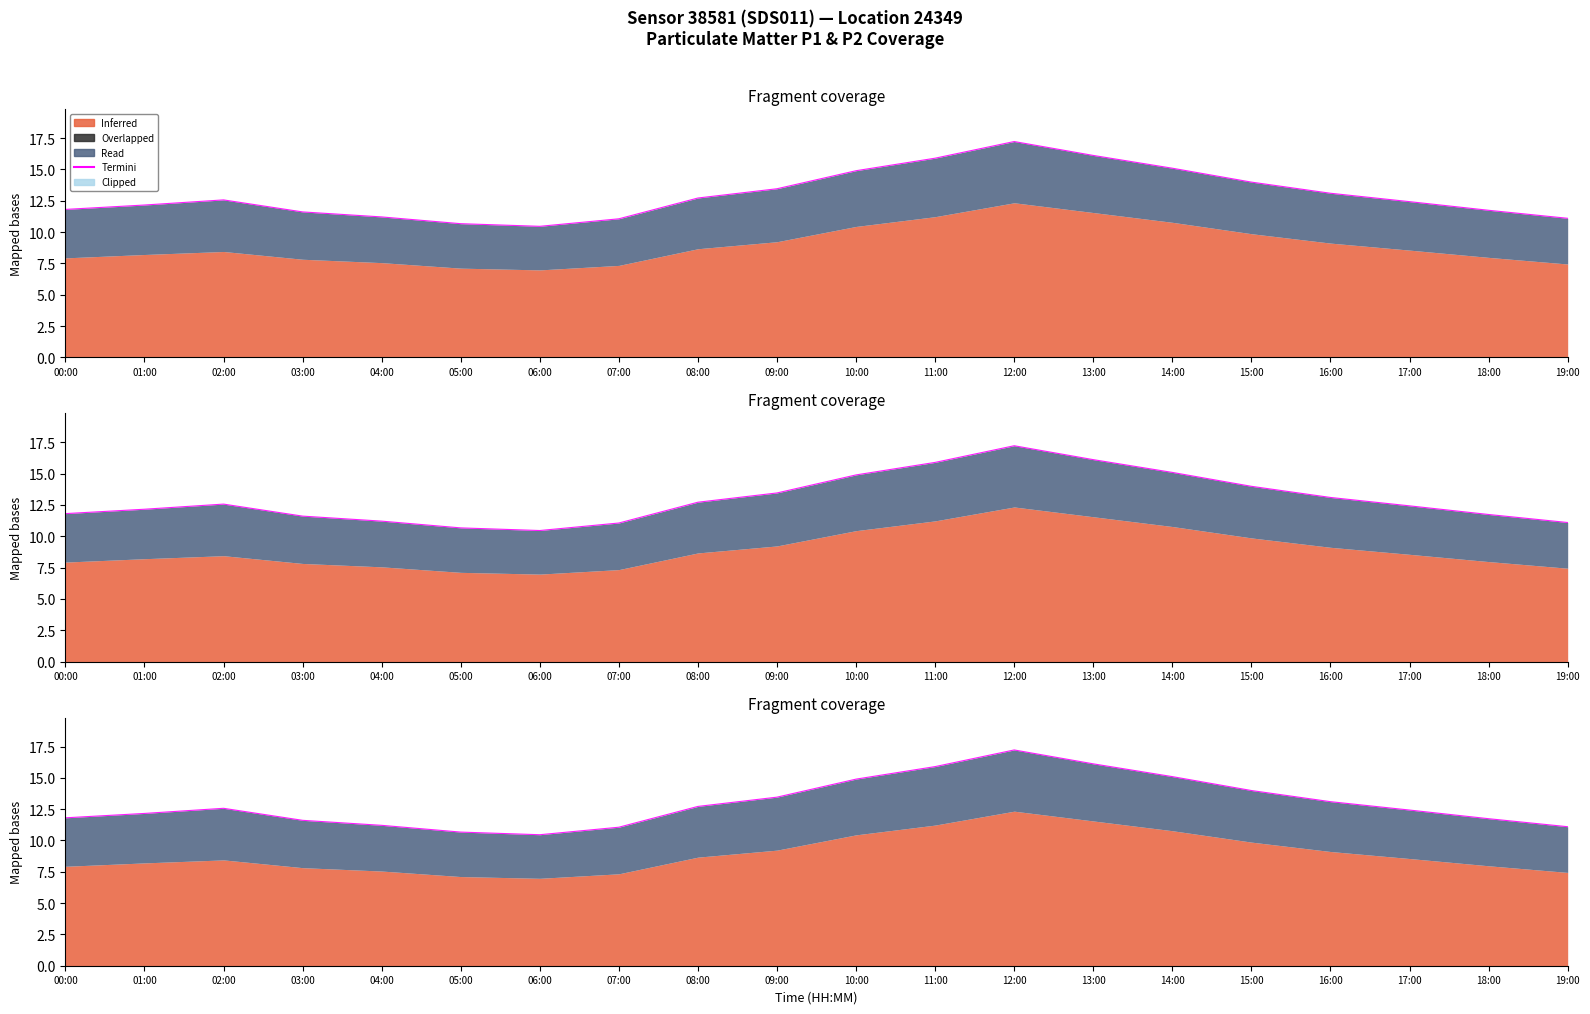

Does the chart display data point markers on the line(s)?

No